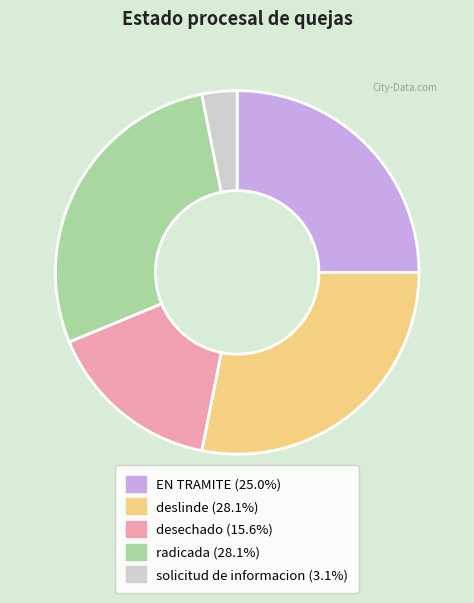

Which category has the smallest portion of the pie?

solicitud de informacion